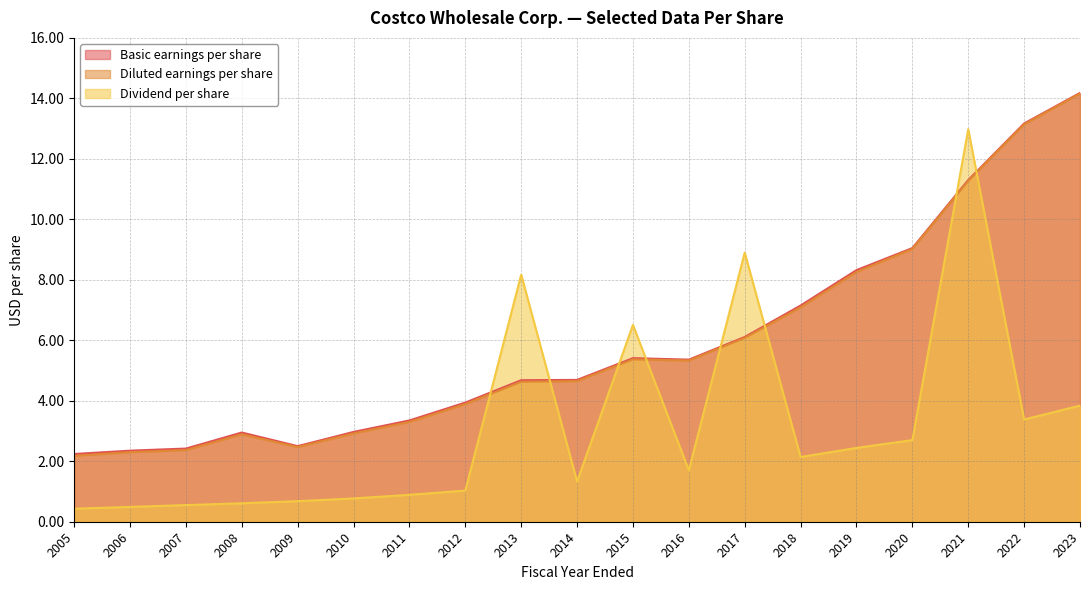

At which category does the chart reach its peak across all series?

2023